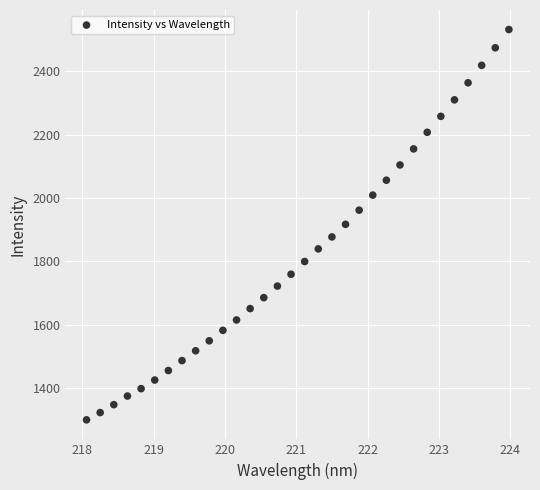

What is the range of Y values (max minus min)?

1232.6